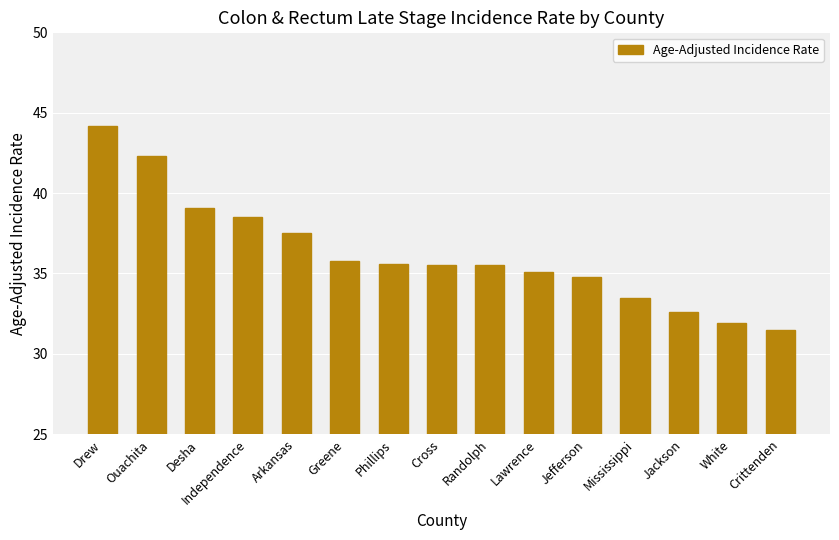

Reading right to left, transcribe all the data shown in this chart.

Crittenden=31.5	White=31.9	Jackson=32.6	Mississippi=33.5	Jefferson=34.8	Lawrence=35.1	Randolph=35.5	Cross=35.5	Phillips=35.6	Greene=35.8	Arkansas=37.5	Independence=38.5	Desha=39.1	Ouachita=42.3	Drew=44.2